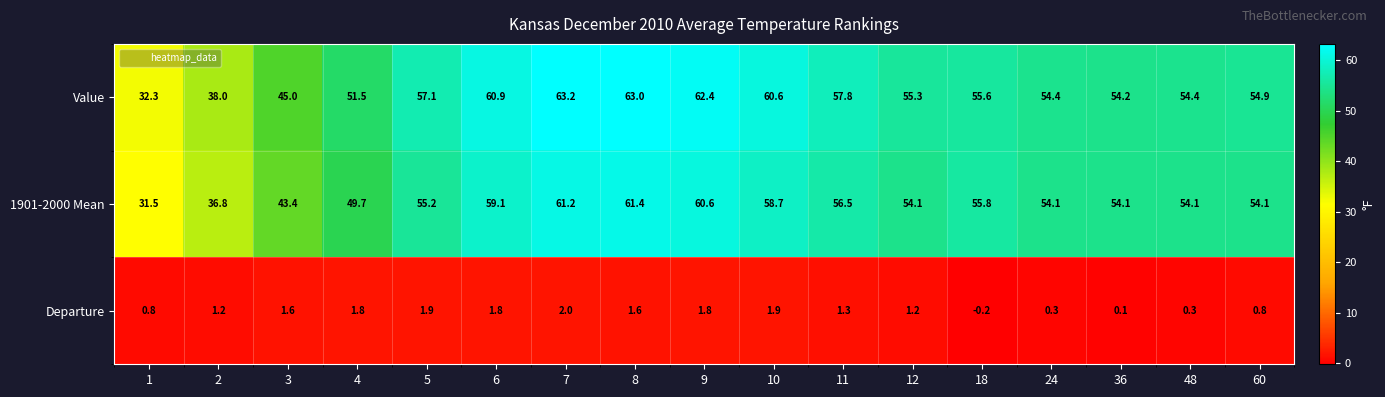

At 5, list the series in order from smallest to largest.

Departure, 1901-2000 Mean, Value